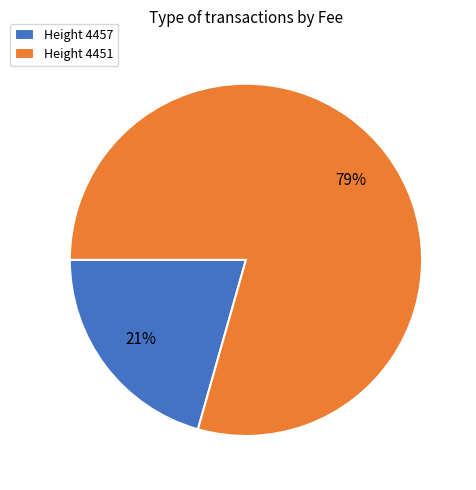

How many segments does this pie chart have?

2